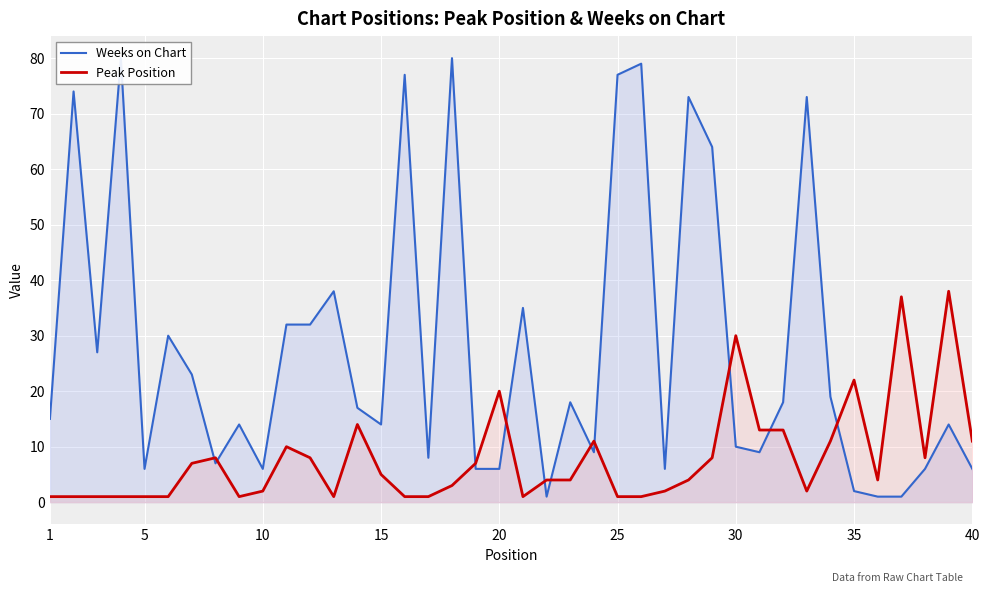

What is the highest value of the Peak Position series?

38